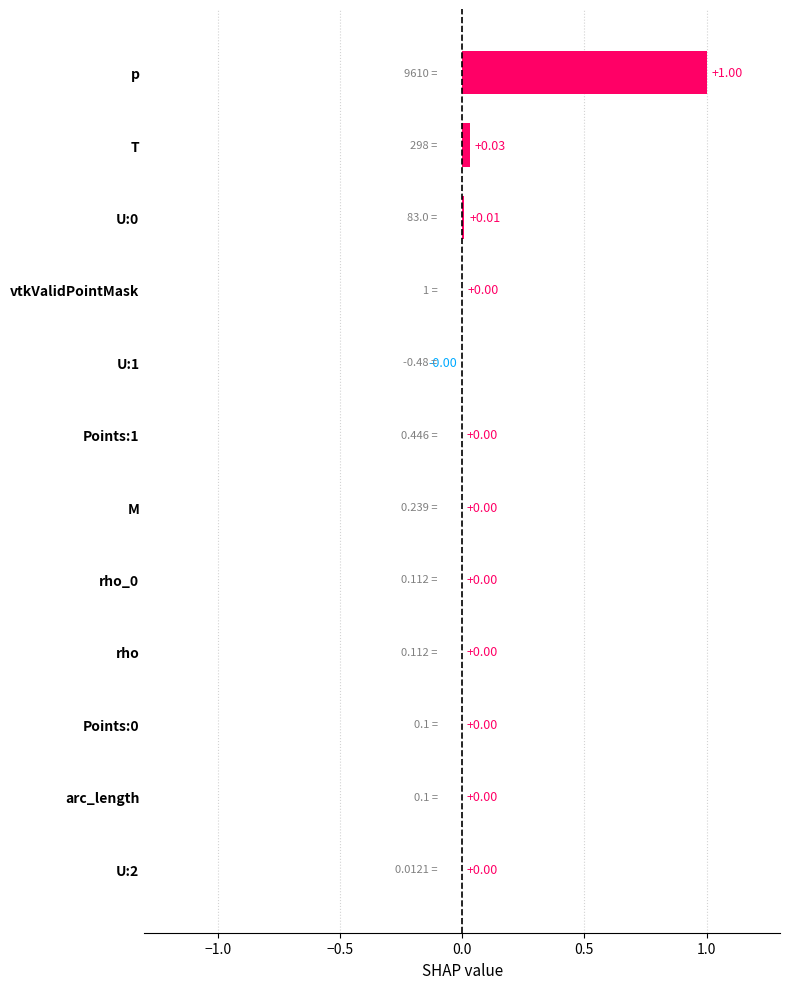

Count the number of data series in this chart.

1